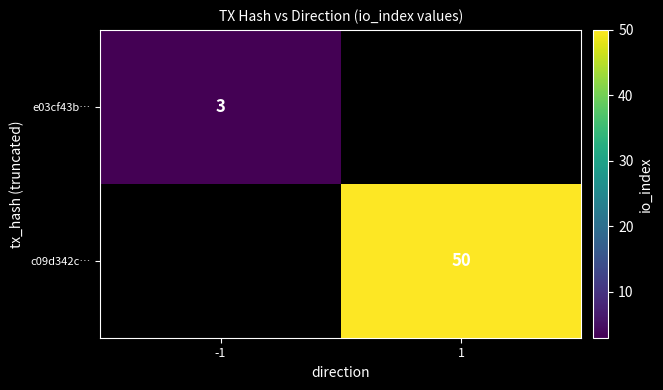

Is it true that c09d342c… equals 25 at 1?

False